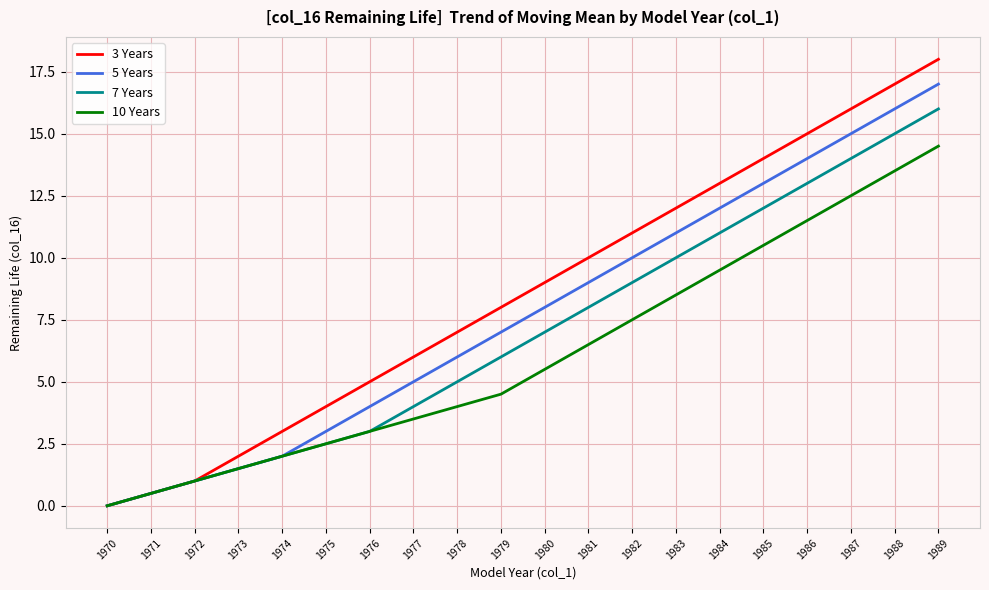

Which series has the largest range (max minus min)?

3 Years